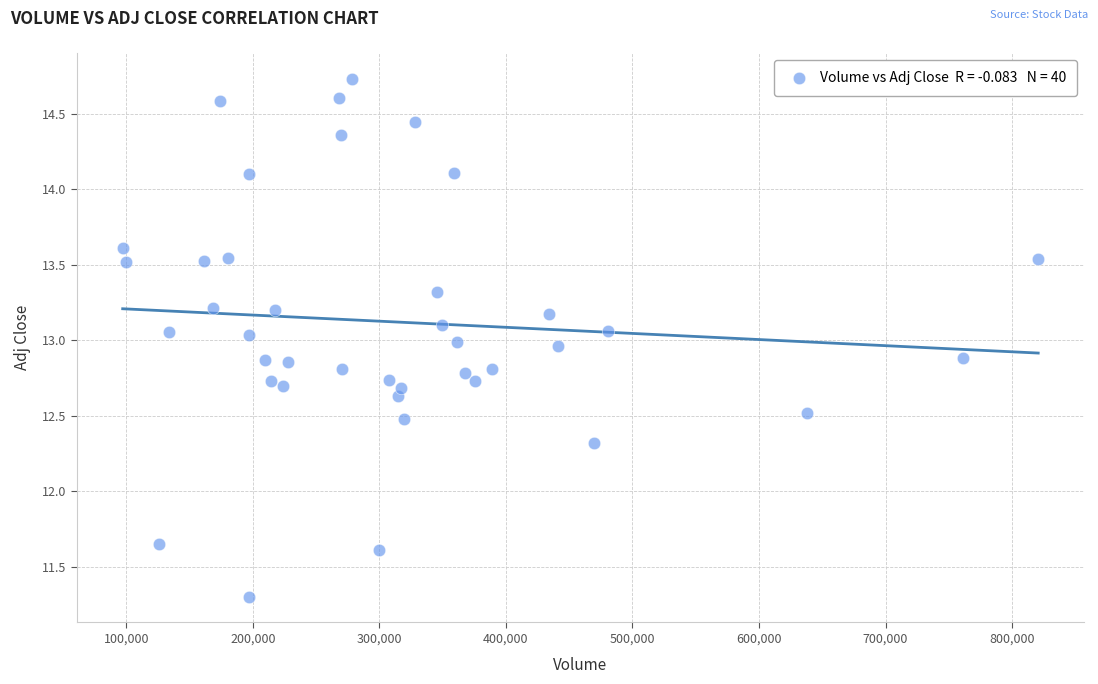

What is the range of X values (max minus min)?

723600.0